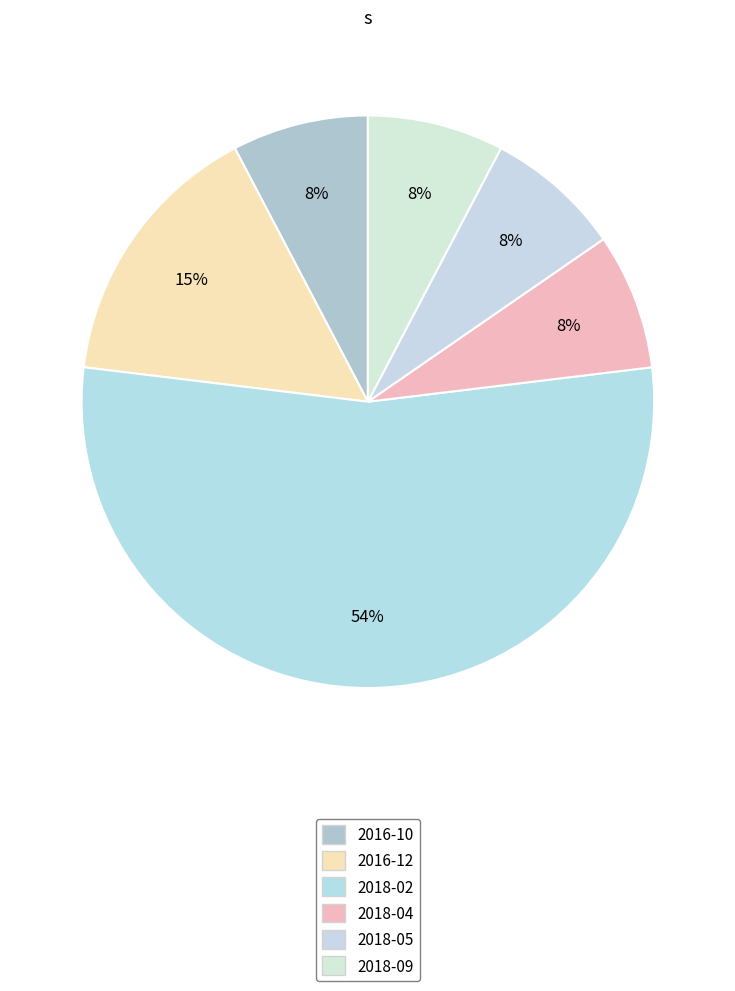

How many slices are in this pie chart?

6